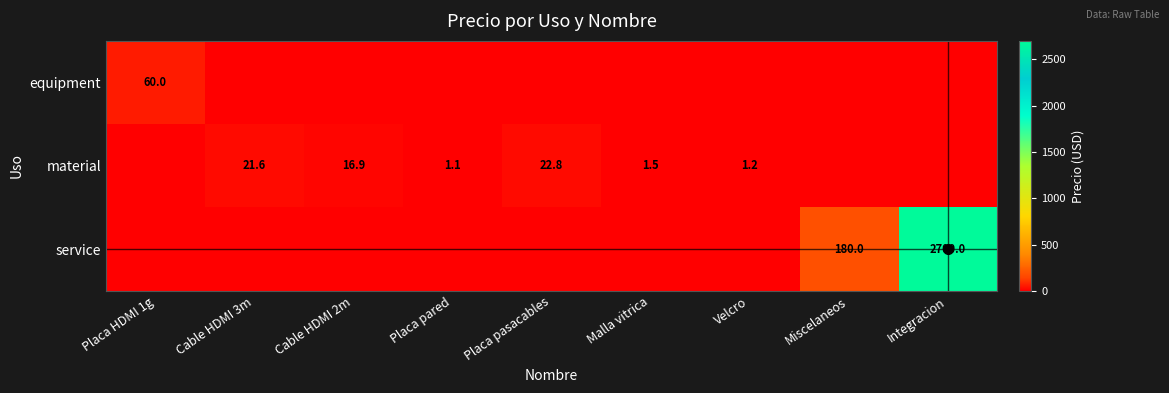

The value of service at Miscelaneos is 180.0. True or false?

True